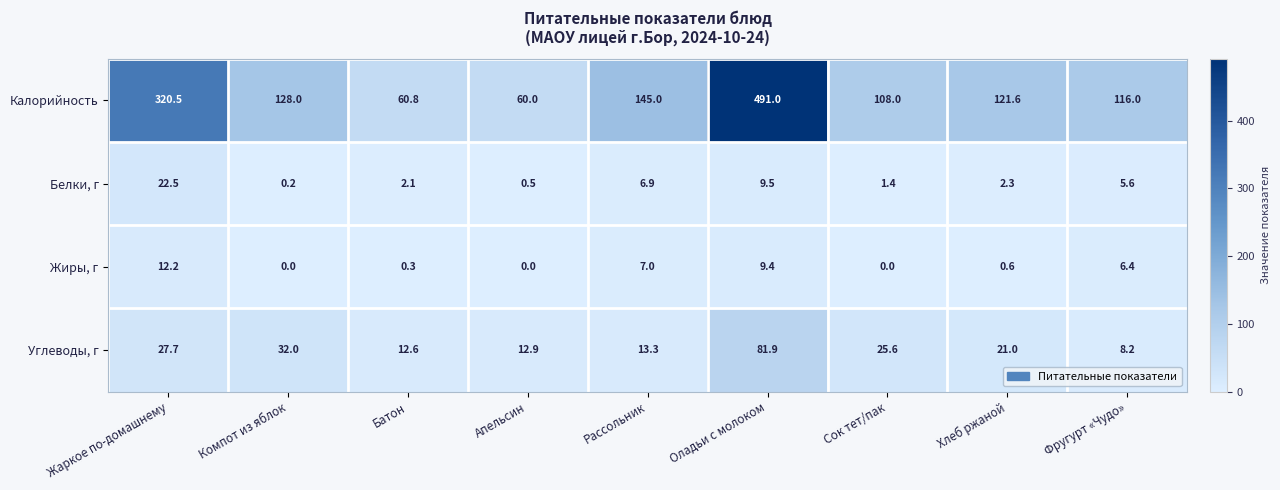

How many values in the Калорийность series exceed 121?

5